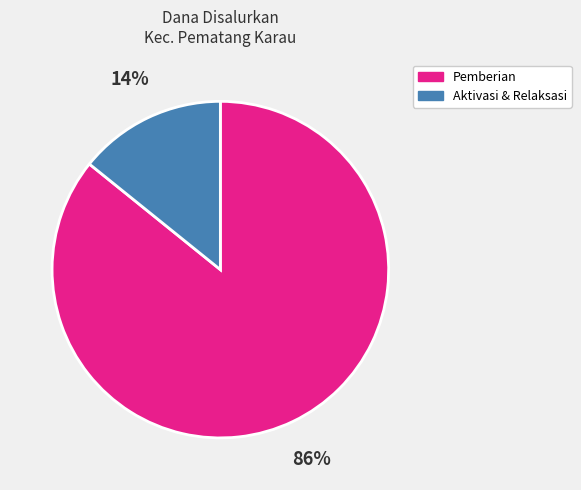

To the nearest percent, what is the average slice percentage?

50%